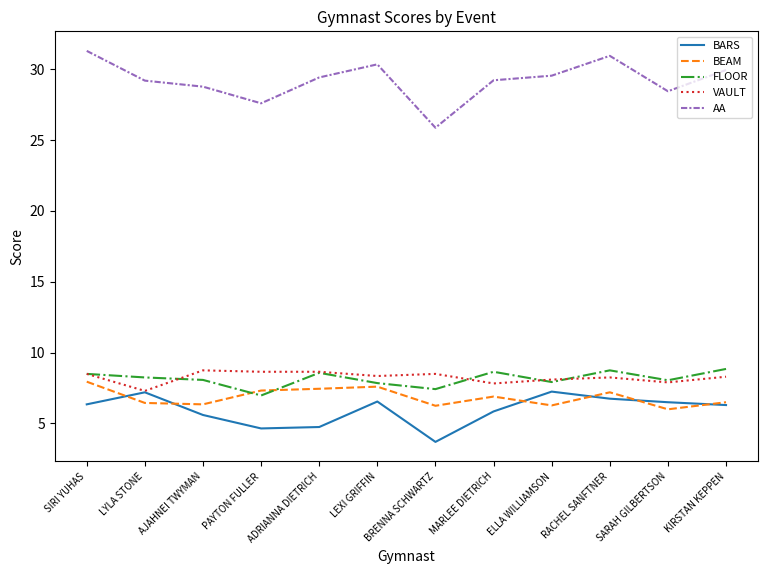

What is the total value across all series at LEXI GRIFFIN?

60.7